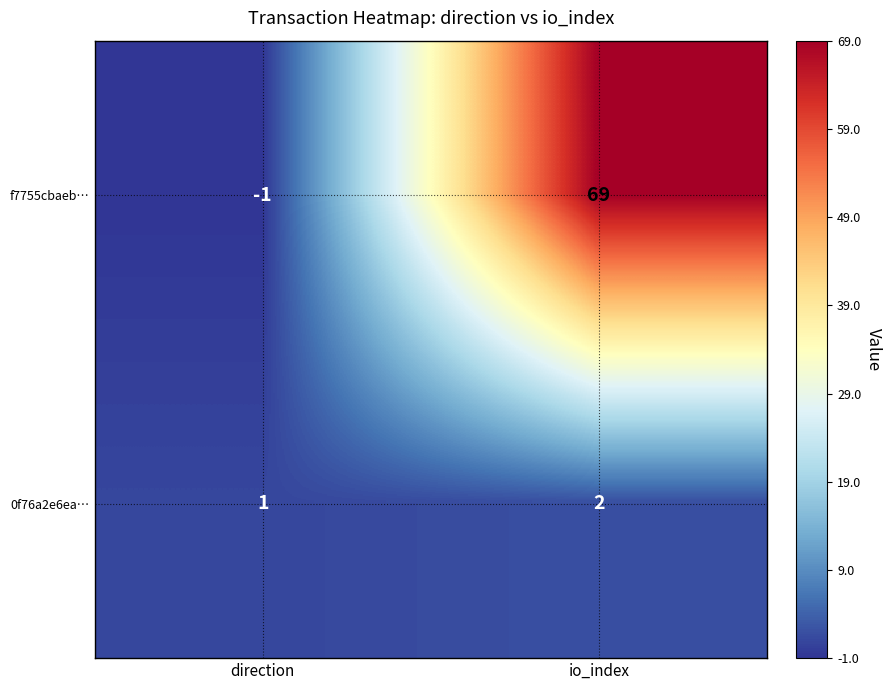

Rank the series at direction from lowest to highest value.

f7755cbaeb…, 0f76a2e6ea…